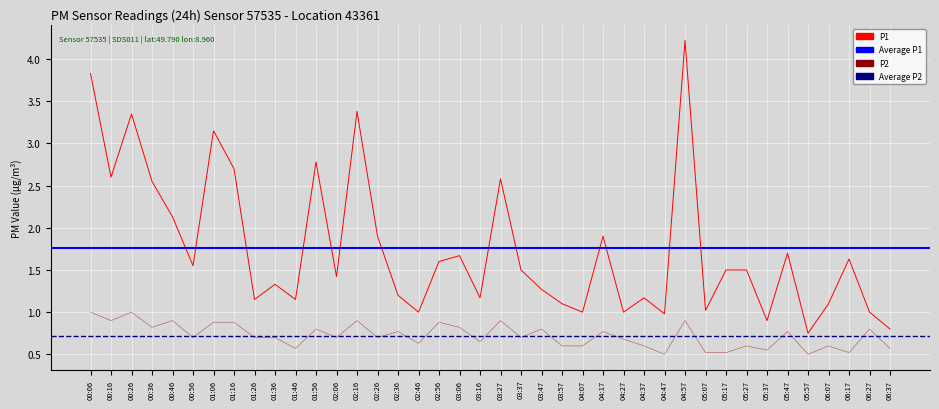

Is it true that P1 equals 1.7 at 04:27?

False